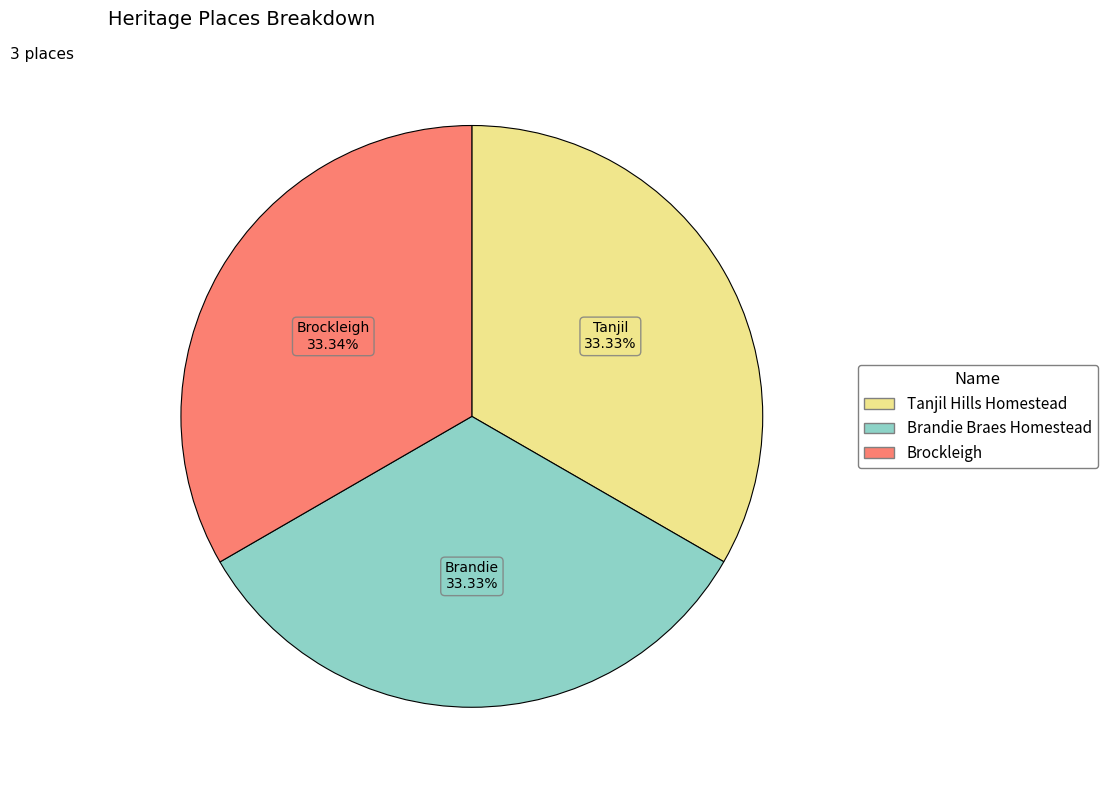

How many slices are in this pie chart?

3